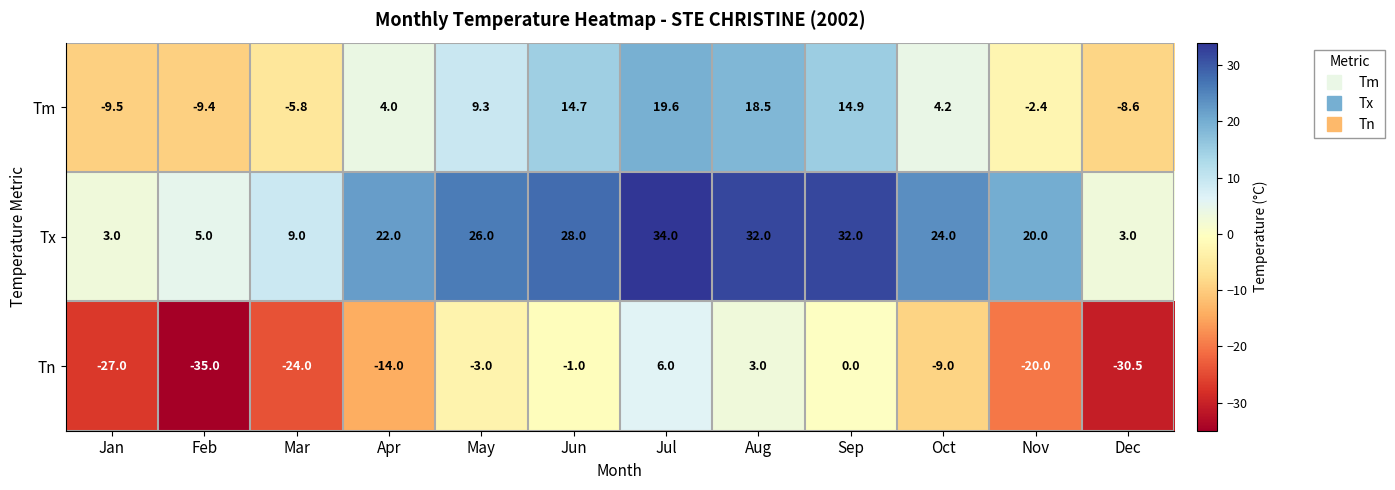

What is the highest value of the Tm series?

19.6